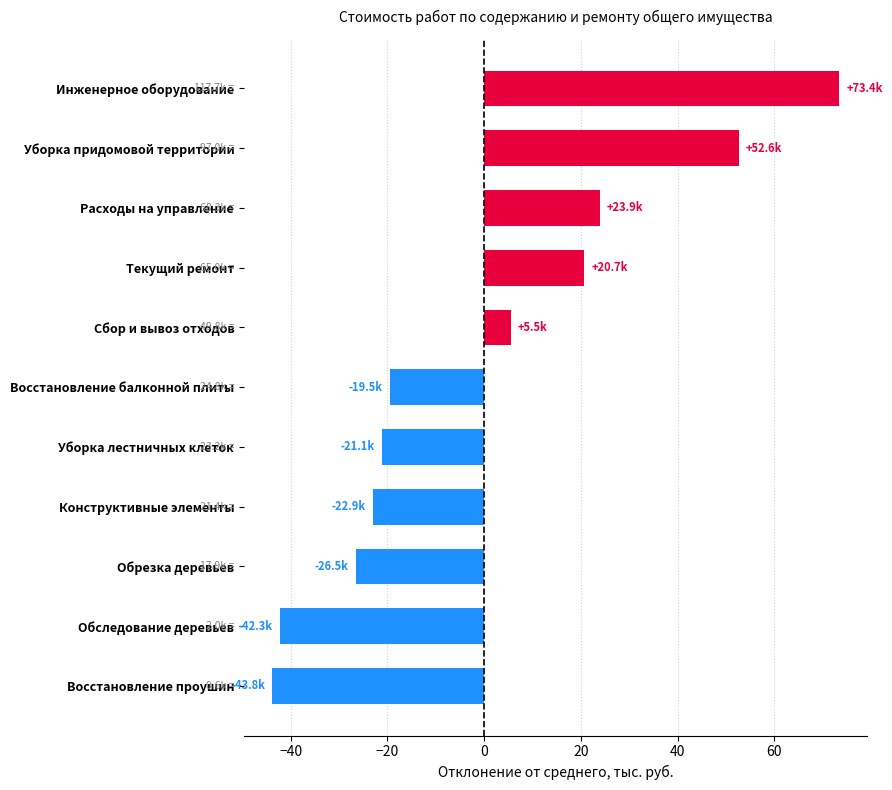

How many values exceed -19?

5